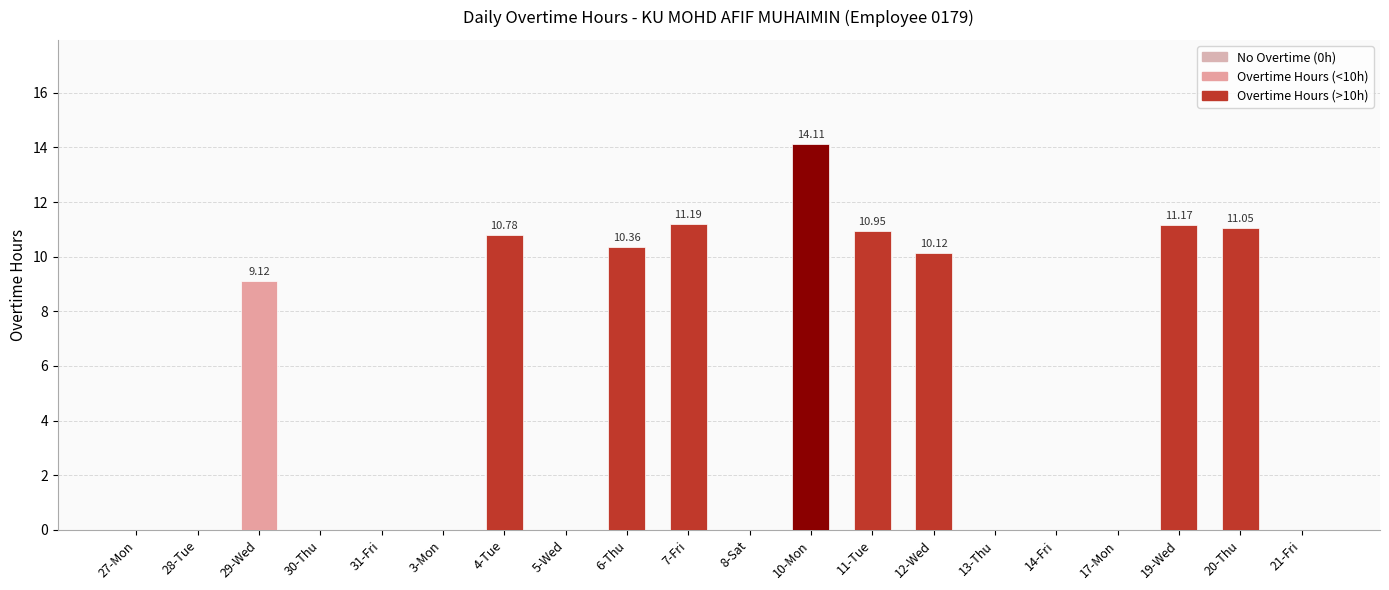

What is the sum of the values at 31-Fri and 12-Wed?

10.1